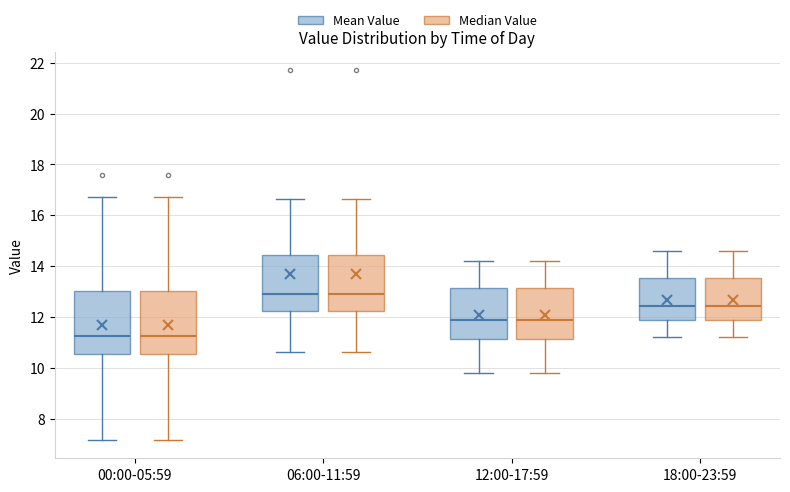

Reading left to right, read every box against the y-axis: the position of its median line, the range the box covers, and the ends of its whiskers. The values are not printed on the chart, so give them approximately, as read against the axis.

00:00-05:59 (Mean Value): median 11.2, box 10.6 to 13.0, whiskers 7.2 to 16.8
00:00-05:59 (Median Value): median 11.2, box 10.6 to 13.0, whiskers 7.2 to 16.8
06:00-11:59 (Mean Value): median 13.0, box 12.2 to 14.4, whiskers 10.6 to 16.6
06:00-11:59 (Median Value): median 13.0, box 12.2 to 14.4, whiskers 10.6 to 16.6
12:00-17:59 (Mean Value): median 12.0, box 11.2 to 13.2, whiskers 9.8 to 14.2
12:00-17:59 (Median Value): median 12.0, box 11.2 to 13.2, whiskers 9.8 to 14.2
18:00-23:59 (Mean Value): median 12.4, box 11.8 to 13.6, whiskers 11.2 to 14.6
18:00-23:59 (Median Value): median 12.4, box 11.8 to 13.6, whiskers 11.2 to 14.6